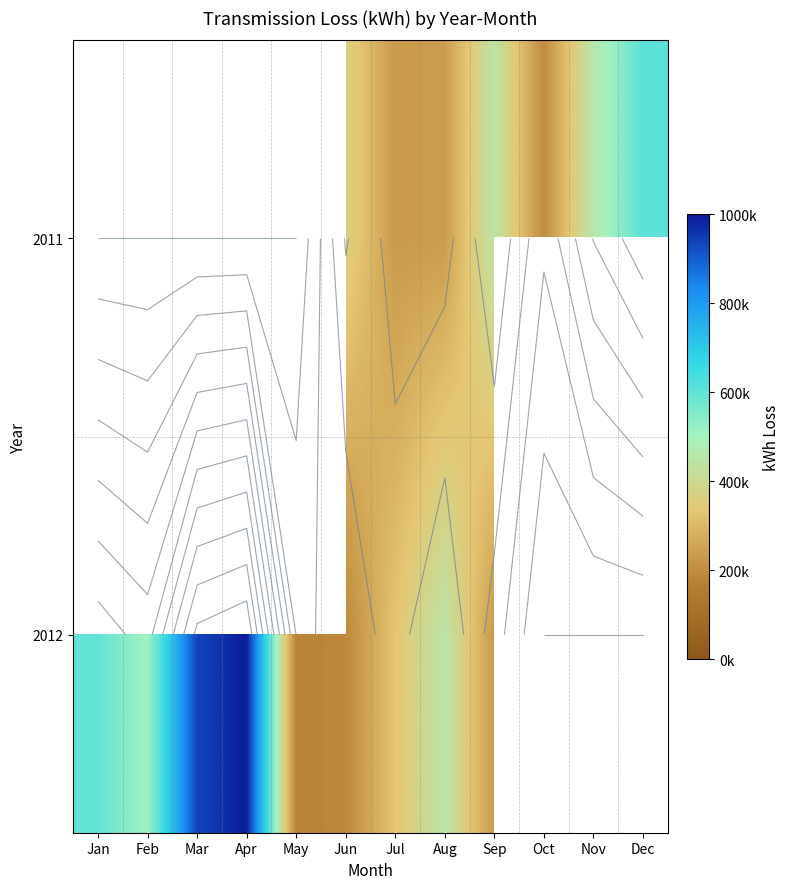

List the series in order of their overall mean, lowest first.

2011, 2012